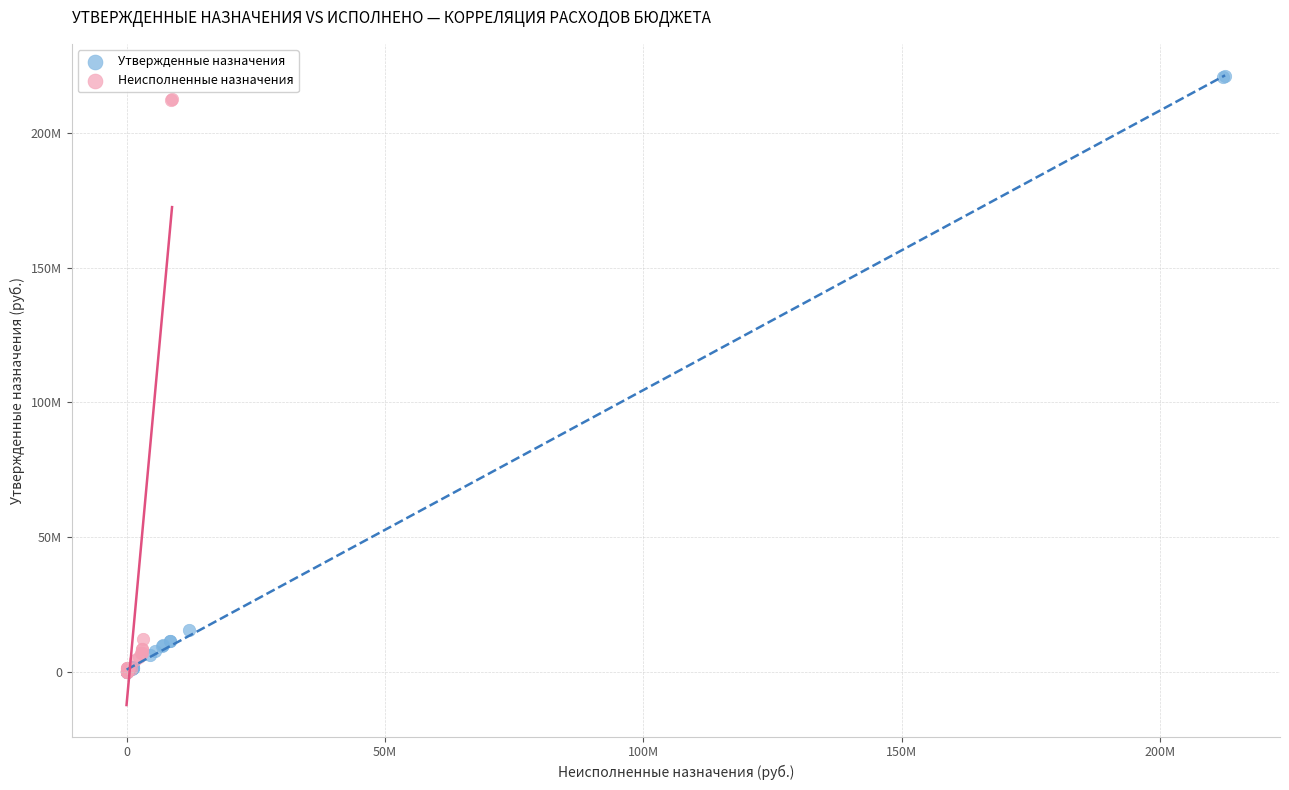

What are all the series names shown in the legend?

Утвержденные назначения, Неисполненные назначения